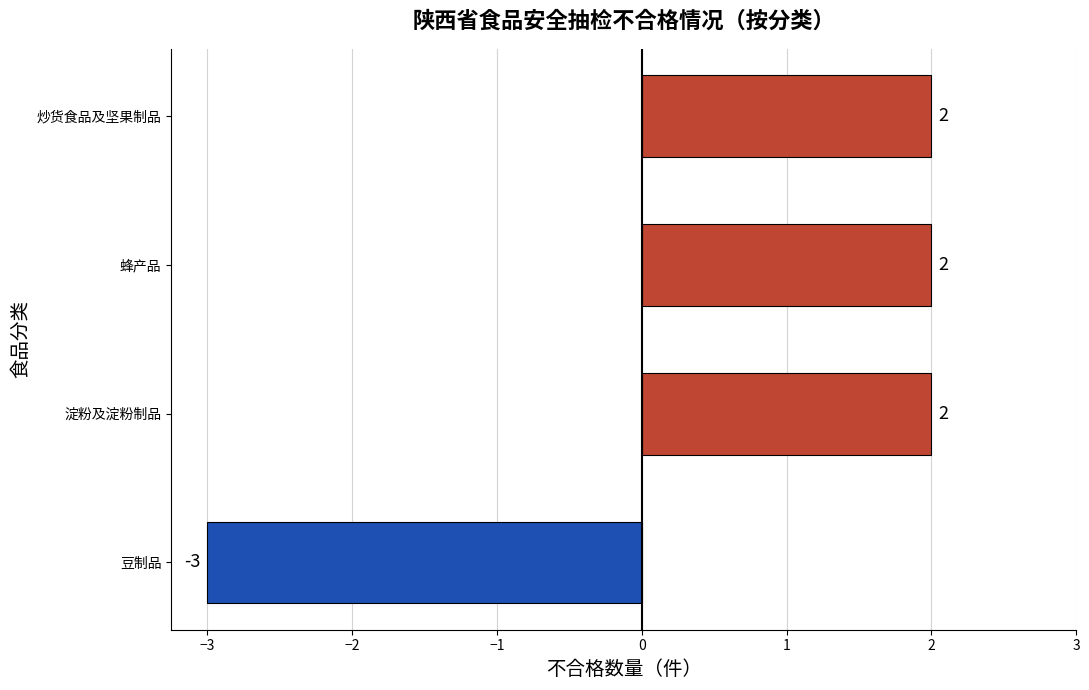

How many negative values are there?

1